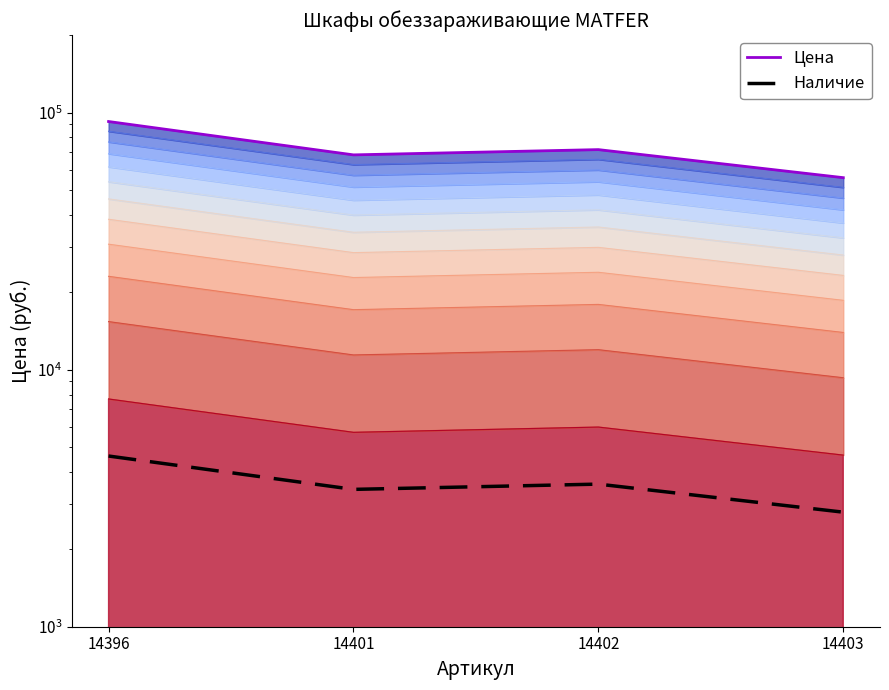

What is the difference between the highest and lowest values at 14401?

65004.7